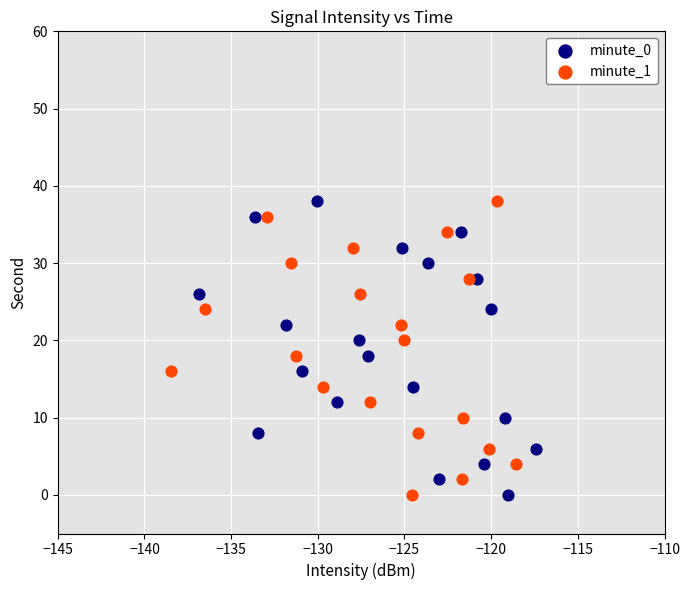

What are all the series names shown in the legend?

minute_0, minute_1